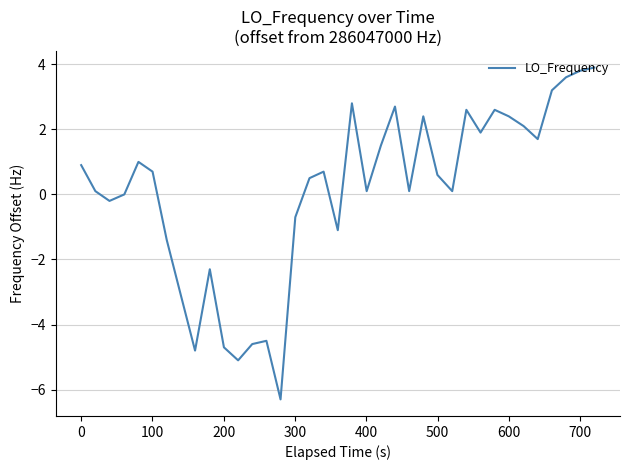

What is the smallest value displayed?

-6.3